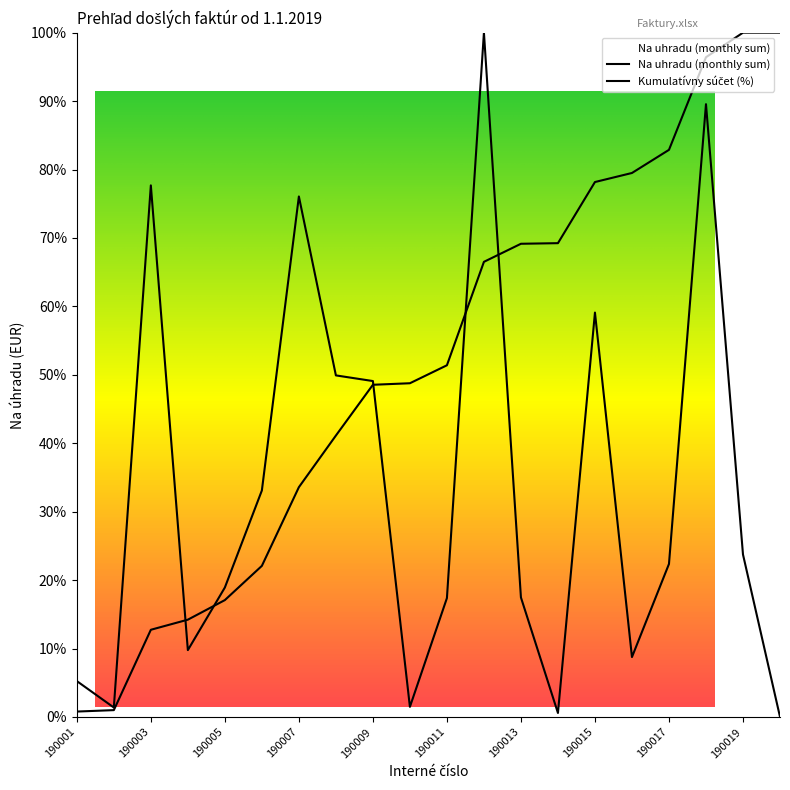

How many data points does each series have?

20